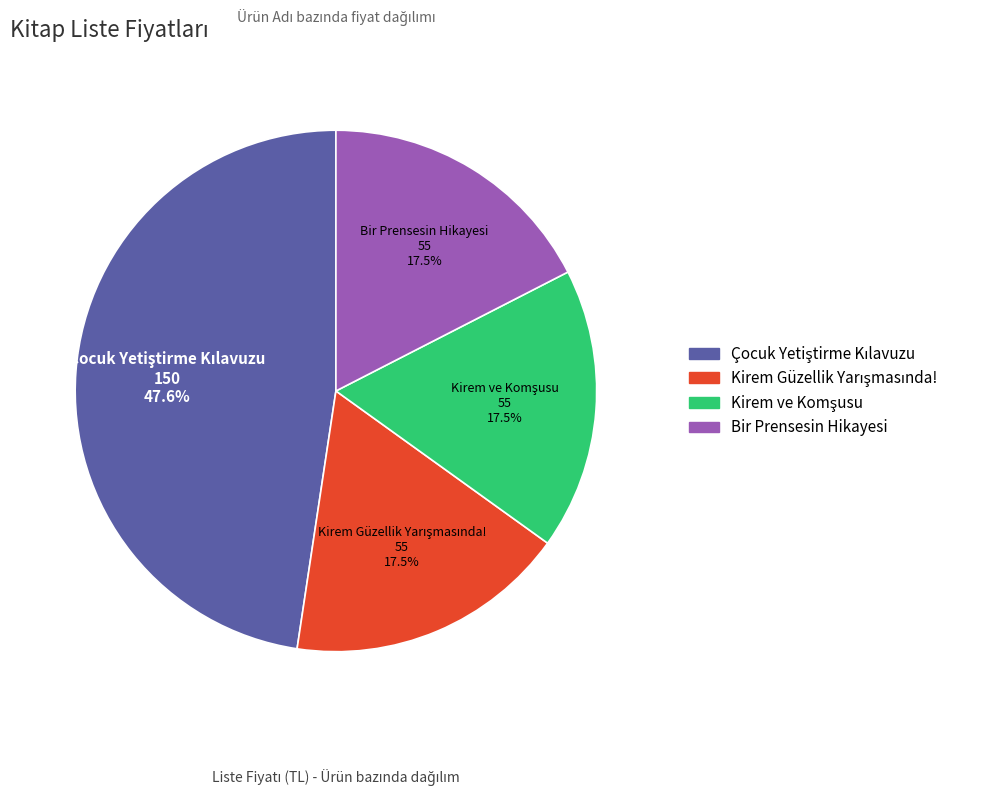

To the nearest percent, what is the difference between the largest and smallest slice percentages?

30%